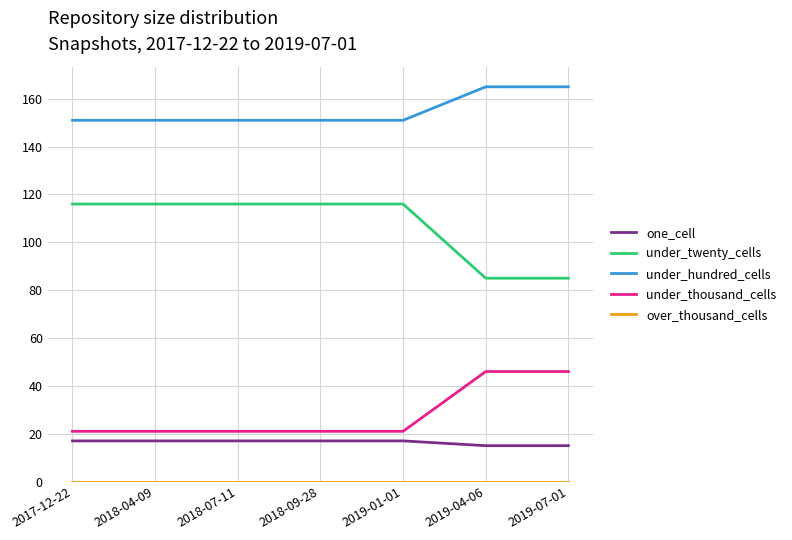

Is this an area chart (filled region under the line)?

No